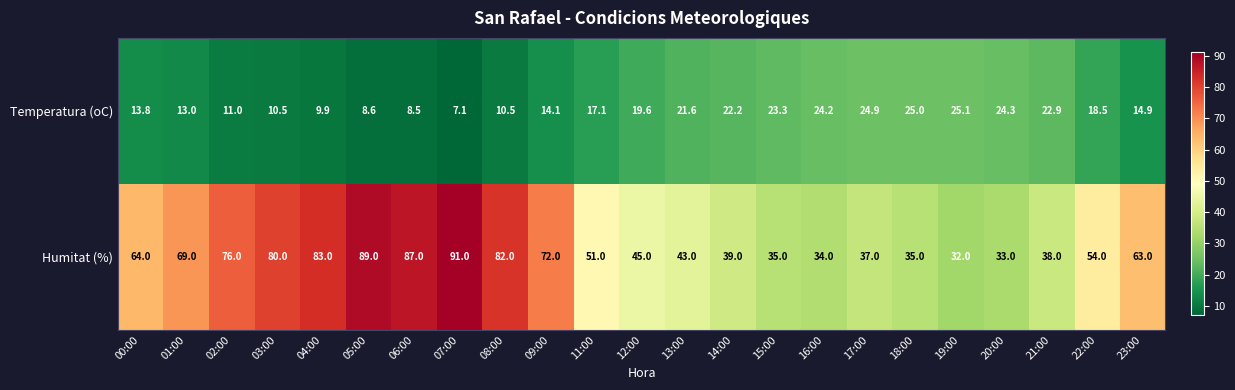

What is the spread (max minus min) of values at 23:00?

48.1